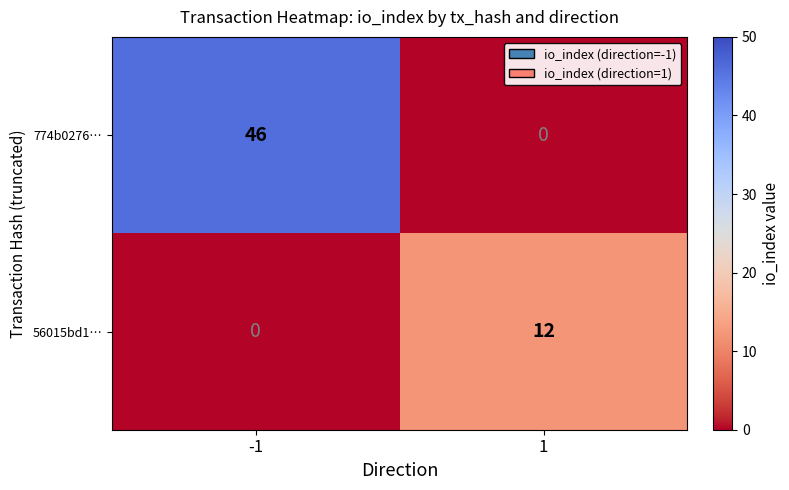

Rank the series by their maximum value, from lowest to highest.

56015bd1…, 774b0276…